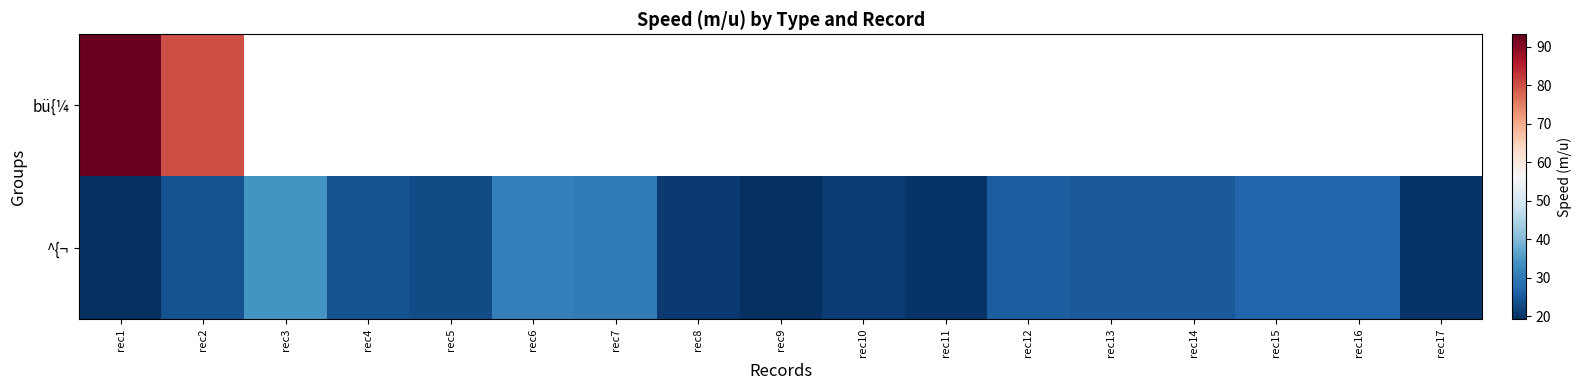

How many series are shown in this chart?

2